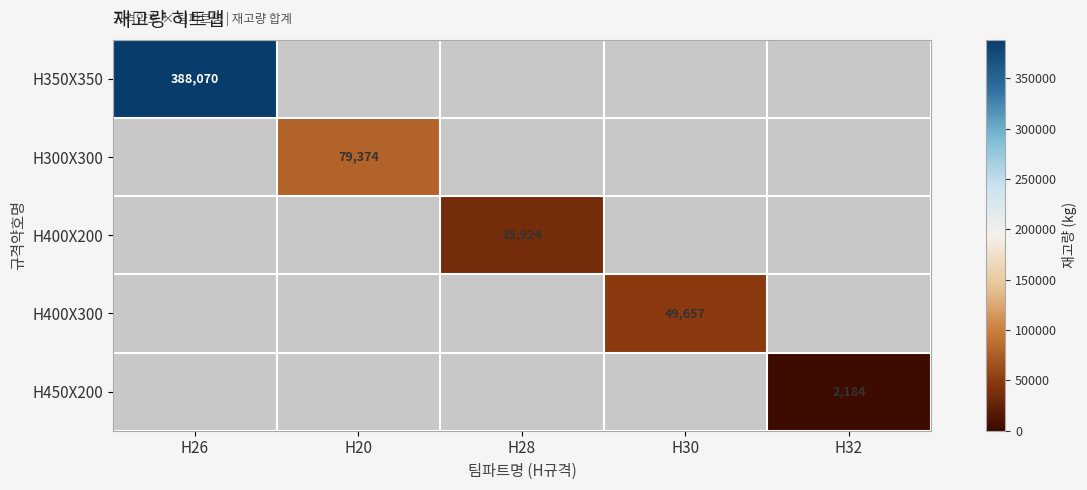

The value of H400X200 at H28 is 58054.2. True or false?

False